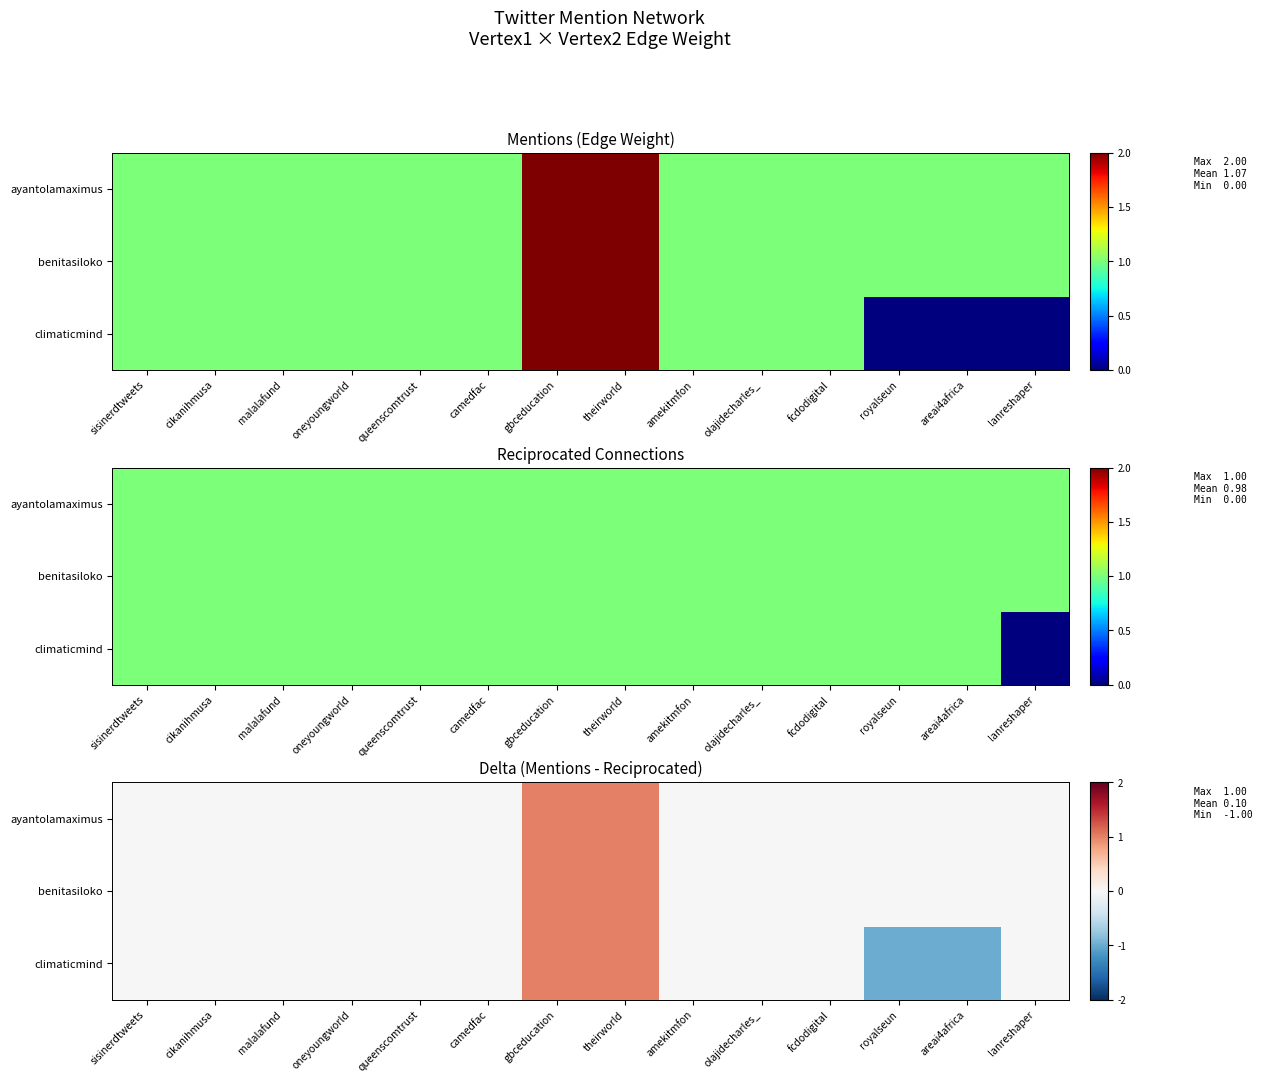

What is the maximum value for climaticmind?

1